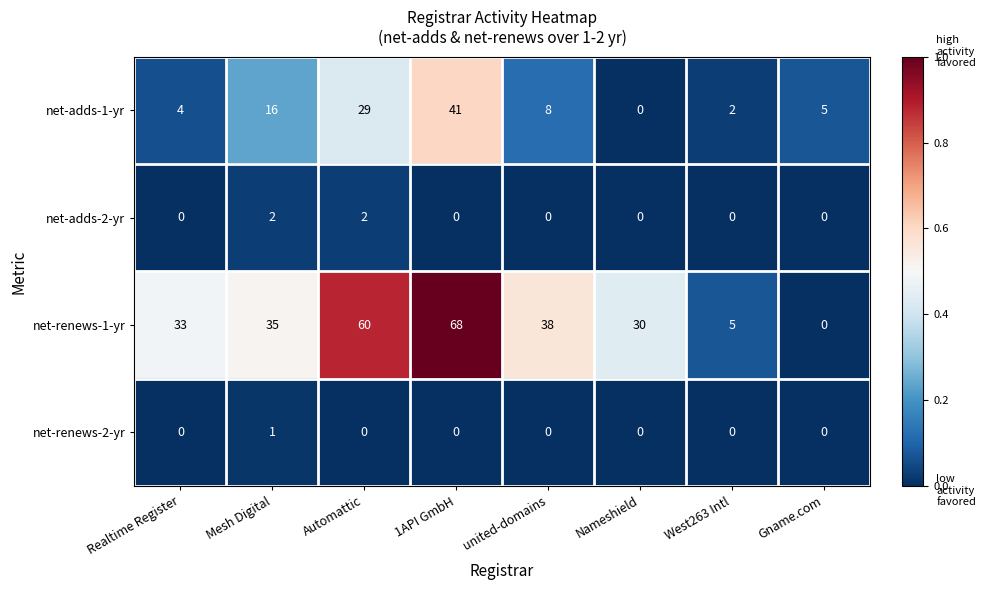

Rank the series by their maximum value, from lowest to highest.

net-renews-2-yr, net-adds-2-yr, net-adds-1-yr, net-renews-1-yr